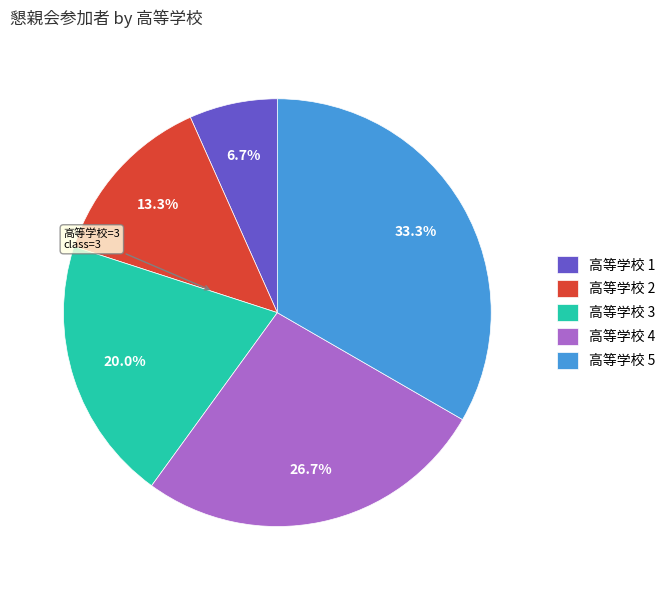

Between 高等学校 1 and 高等学校 5, which is larger?

高等学校 5